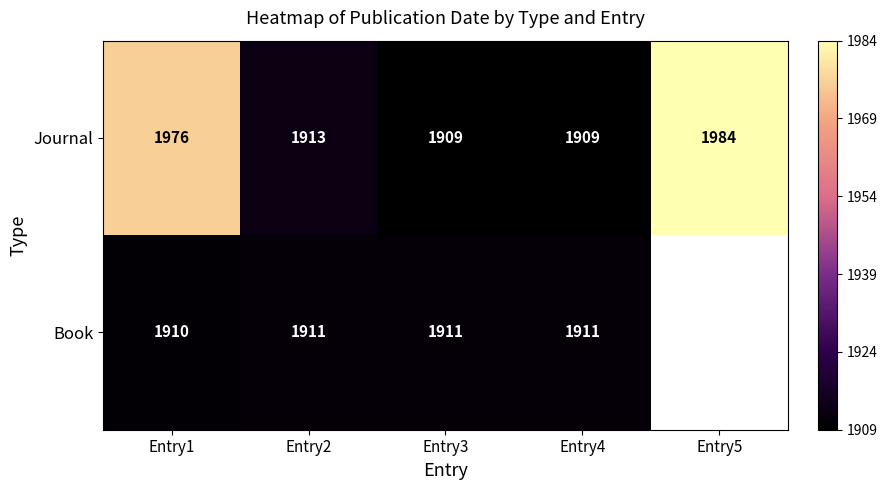

Rank the series at Entry3 from highest to lowest value.

Book, Journal